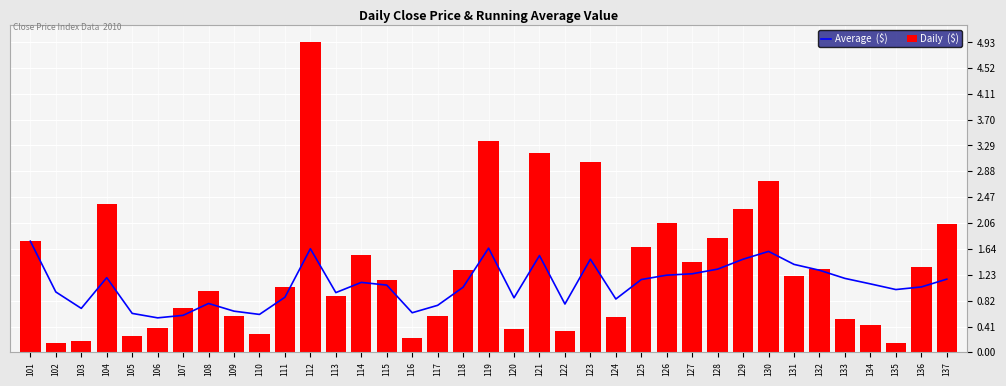

At 112, list the series in order from largest to smallest.

Daily  ($), Average  ($)